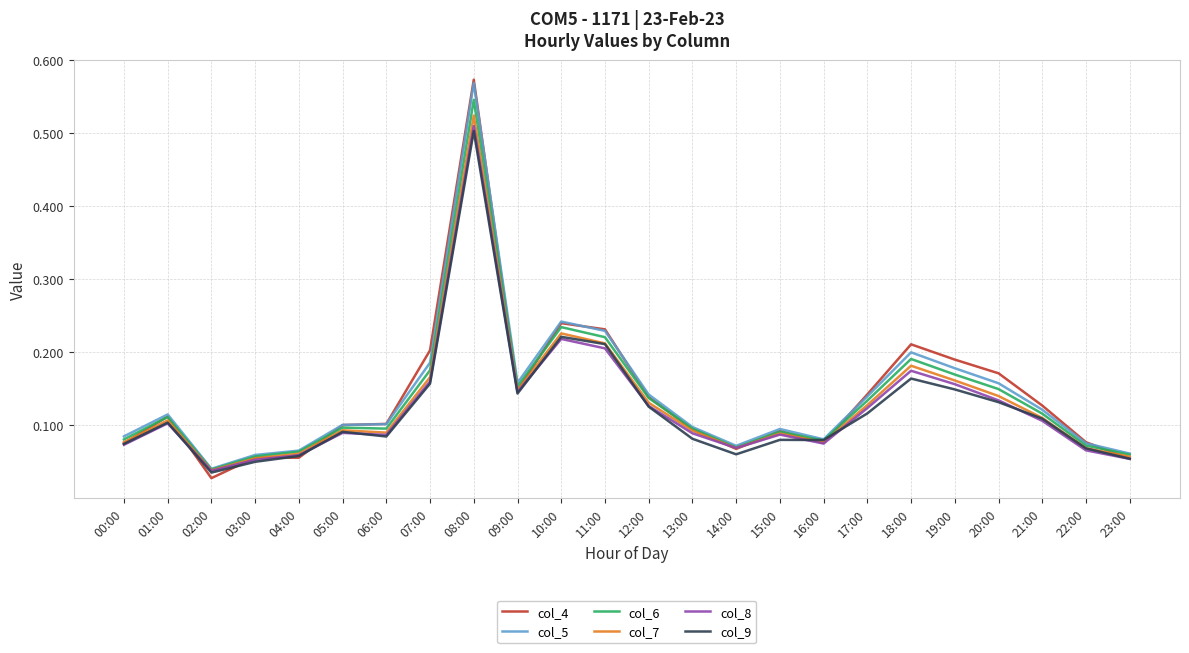

Between 00:00 and 18:00, which series saw the biggest shift?

col_4